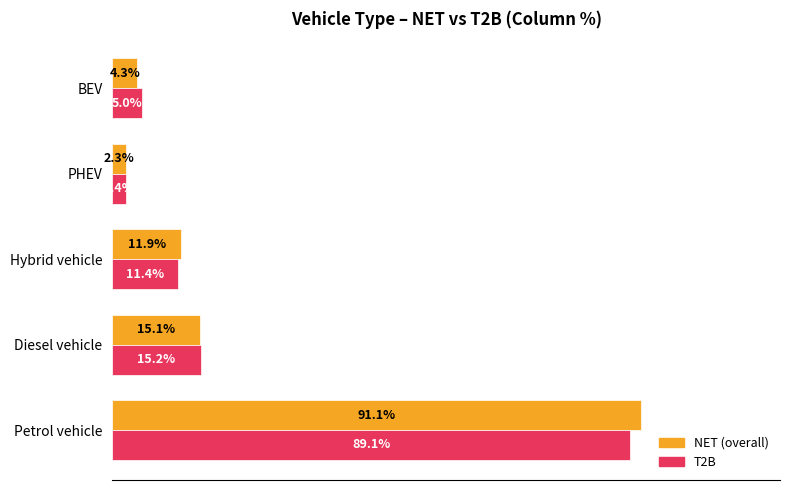

Which series has the largest range (max minus min)?

NET (overall)